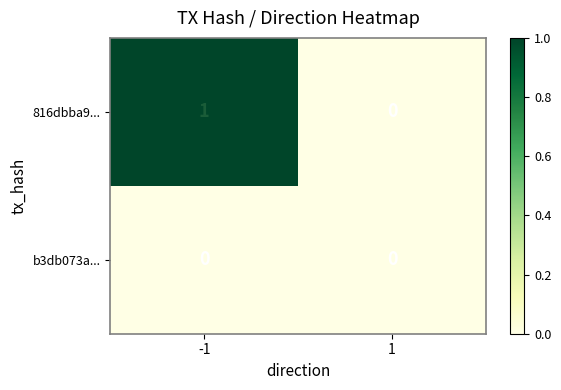

The 816dbba9... series shows 1 at -1. True or false?

True